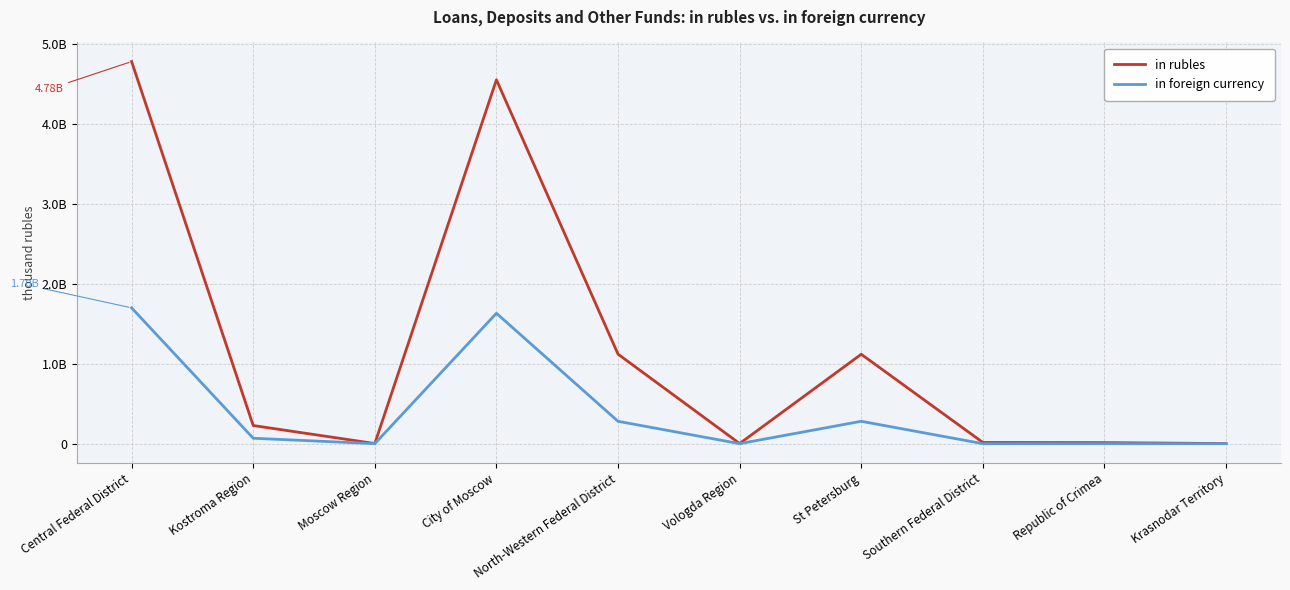

What is the label of the 5th point from the right?

Vologda Region